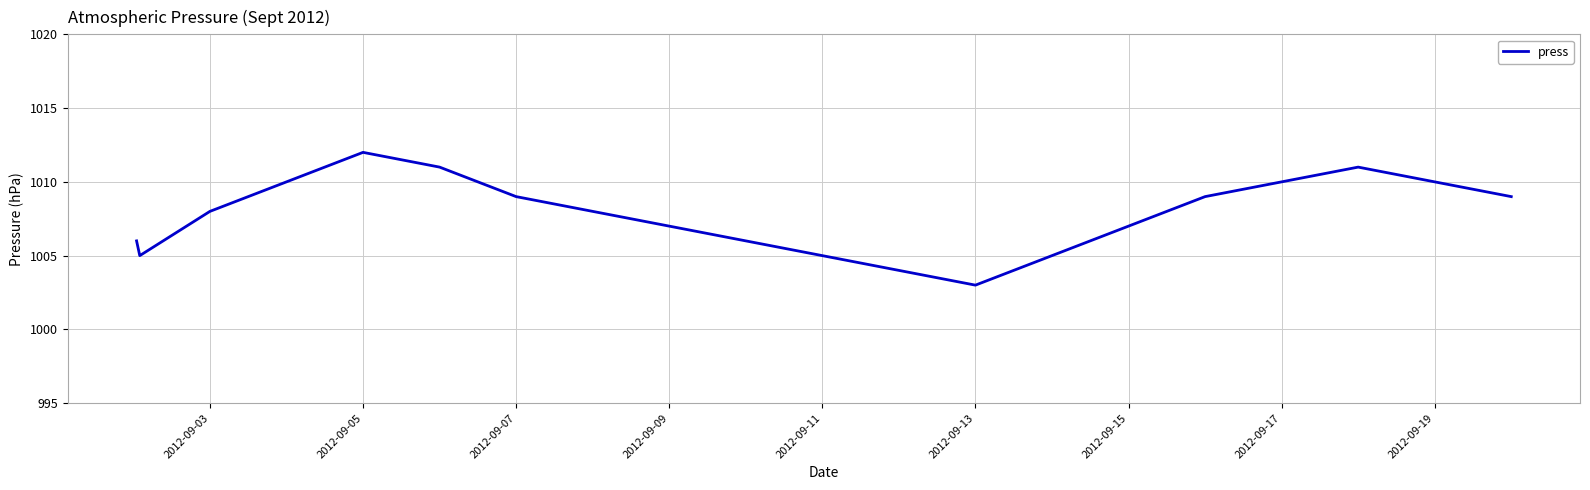

Count the number of data series in this chart.

1